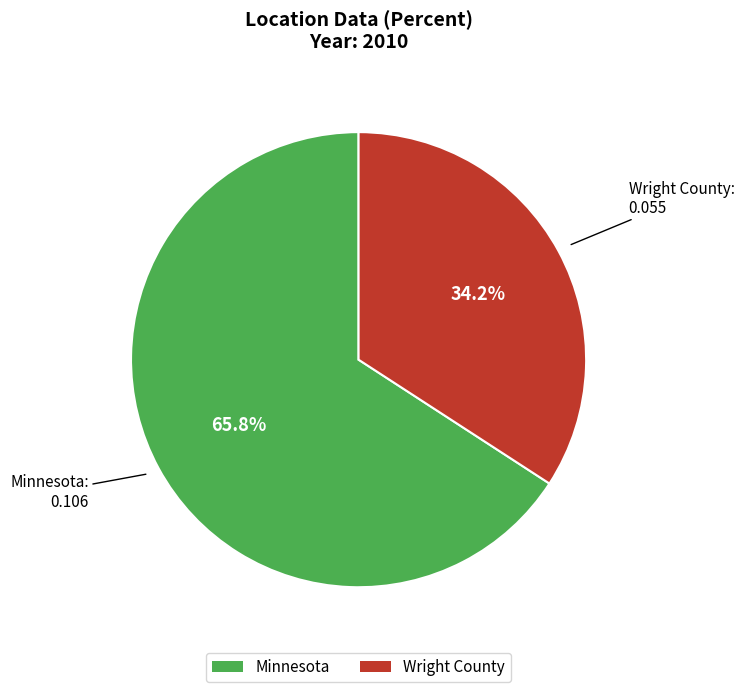

How many segments does this pie chart have?

2